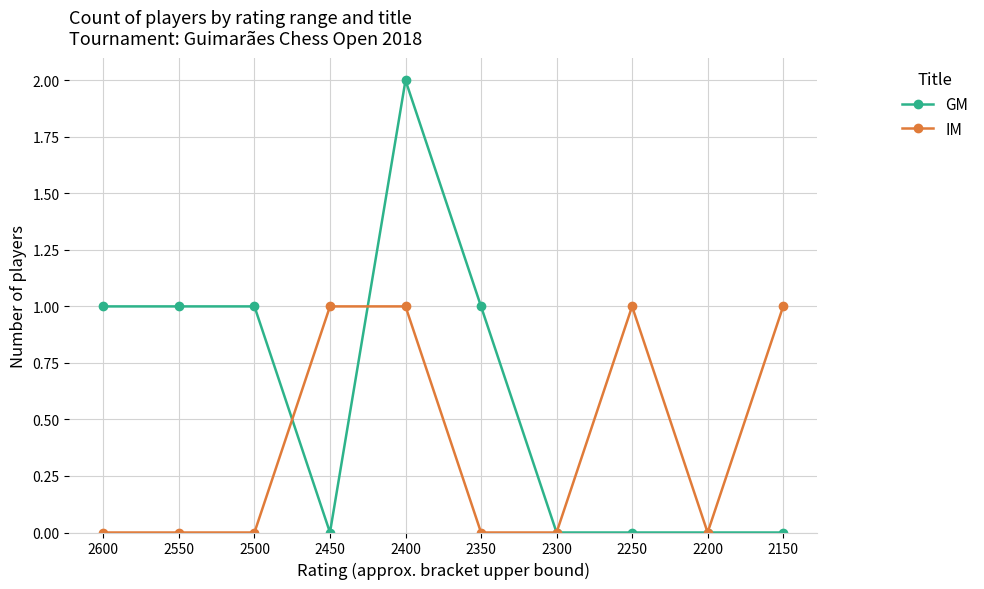

Rank the series by their average value, from highest to lowest.

GM, IM